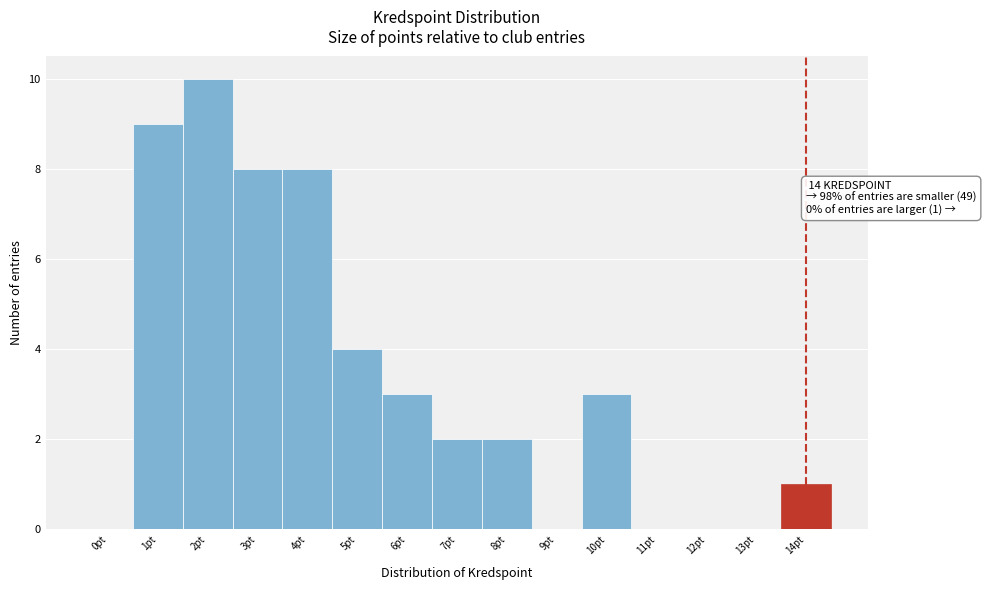

Reading left to right, transcribe all the data shown in this chart.

0pt=0	1pt=9	2pt=10	3pt=8	4pt=8	5pt=4	6pt=3	7pt=2	8pt=2	9pt=0	10pt=3	11pt=0	12pt=0	13pt=0	14pt=1